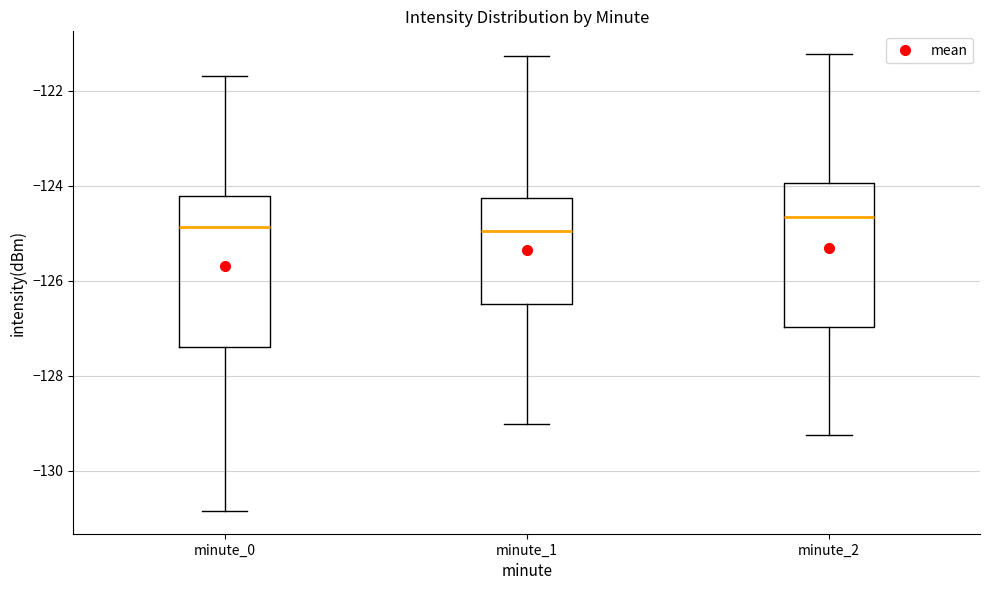

Which box's median line is the highest?

minute_2